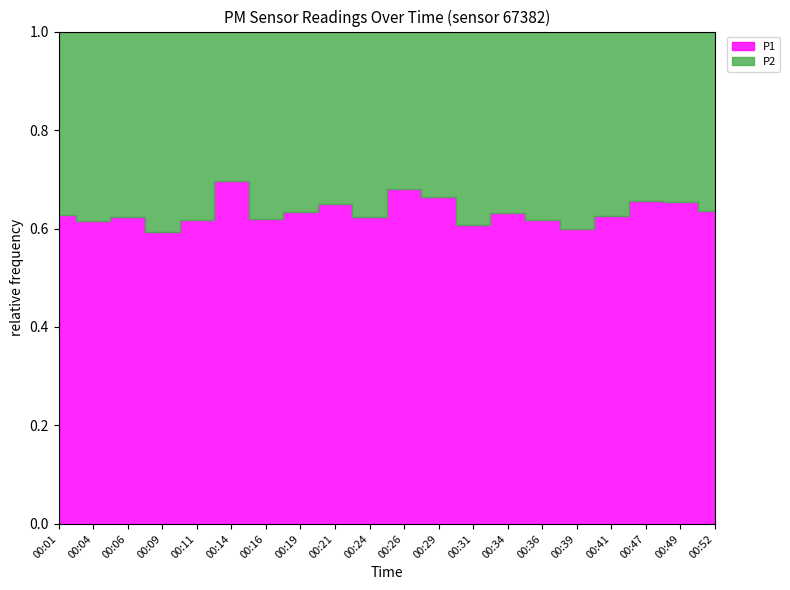

True or false: P1 and P2 intersect in this chart.

False